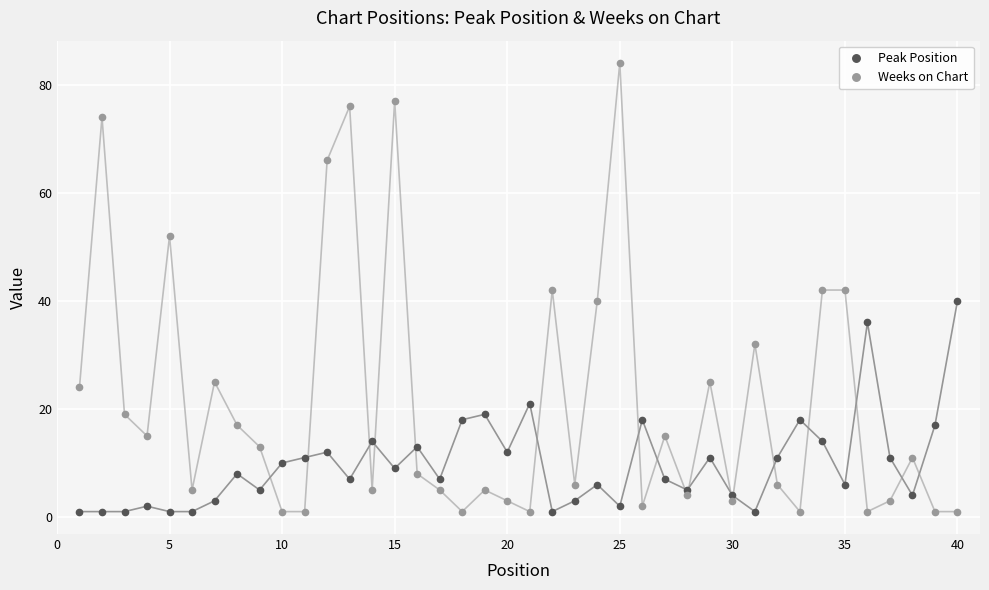

What is the value of the Peak Position point at the 35th from the left?

6